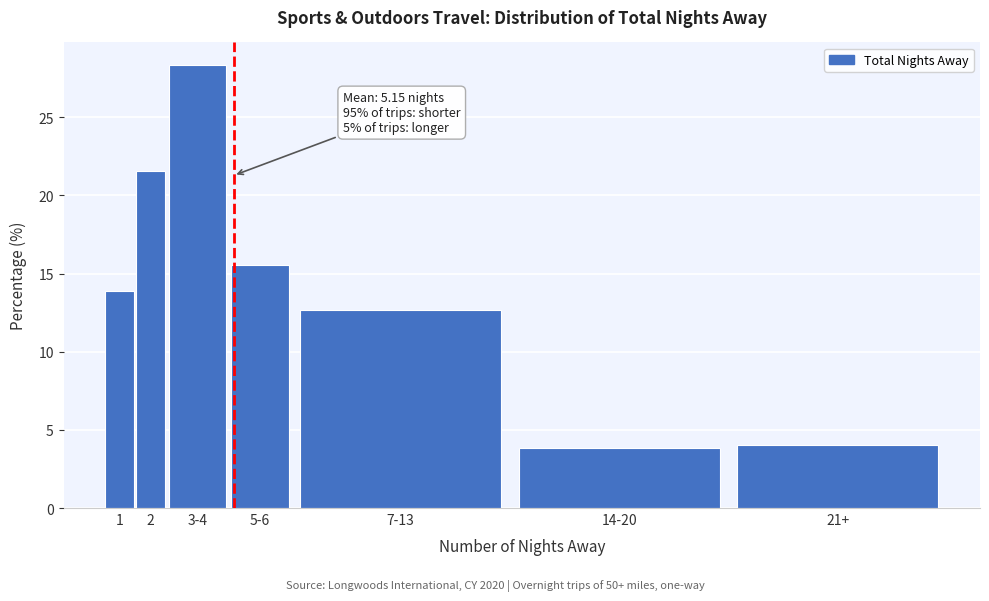

Reading right to left, list all the values displayed in this chart.

21+=4.0	14-20=3.8	7-13=12.7	5-6=15.6	3-4=28.4	2=21.6	1=13.9